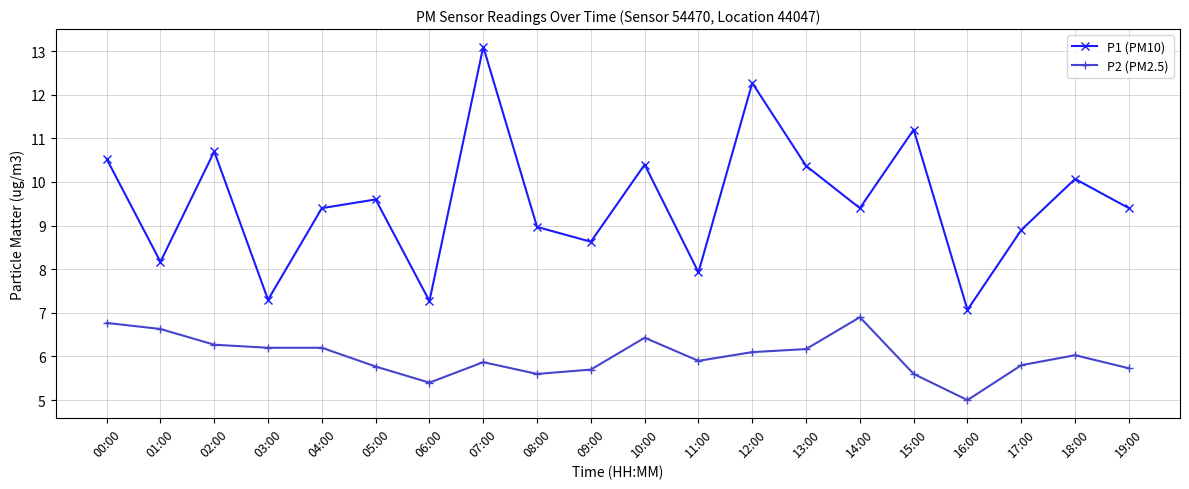

Reading left to right, list all the values displayed in this chart.

P1 (PM10): 10.5	8.2	10.7	7.3	9.4	9.6	7.3	13.1	9.0	8.6	10.4	7.9	12.3	10.4	9.4	11.2	7.1	8.9	10.1	9.4
P2 (PM2.5): 6.8	6.6	6.3	6.2	6.2	5.8	5.4	5.9	5.6	5.7	6.4	5.9	6.1	6.2	6.9	5.6	5.0	5.8	6.0	5.7